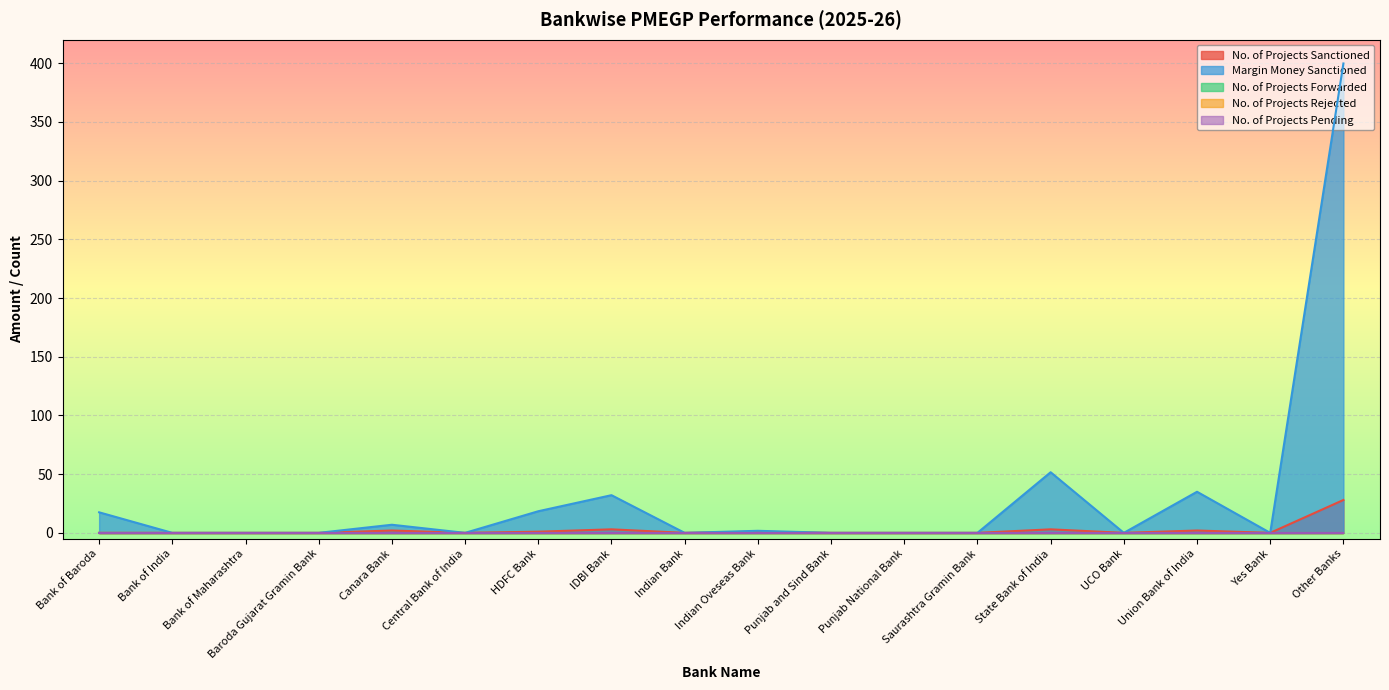

At how many categories does at least one series exceed 182?

1